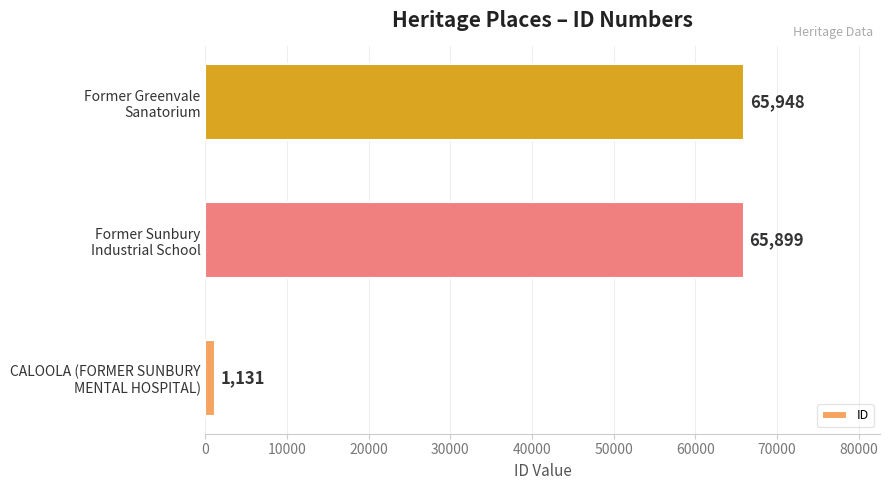

List the labels in order of value, smallest first.

CALOOLA (FORMER SUNBURY
MENTAL HOSPITAL), Former Sunbury
Industrial School, Former Greenvale
Sanatorium